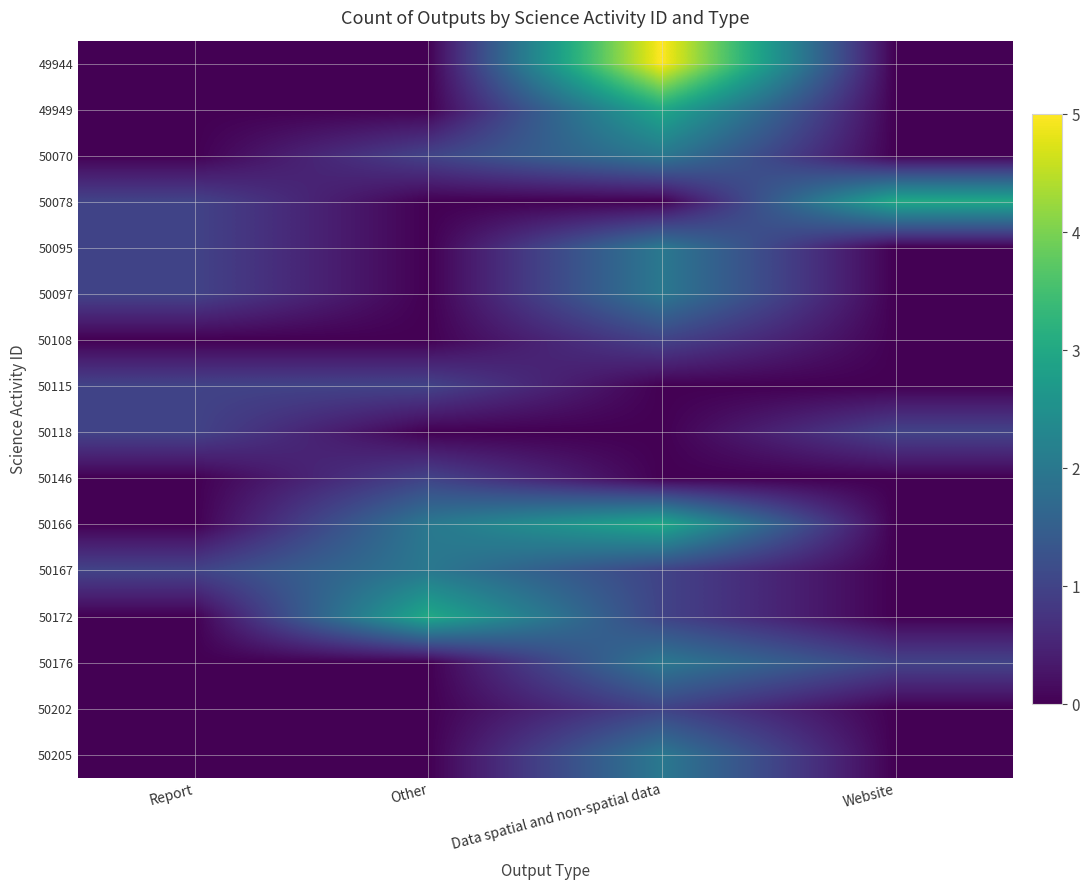

Reading left to right, list all the values displayed in this chart.

49944: Report=0	Other=0	Data spatial and non-spatial data=5	Website=0
49949: Report=0	Other=0	Data spatial and non-spatial data=3	Website=0
50070: Report=0	Other=1	Data spatial and non-spatial data=2	Website=0
50078: Report=1	Other=0	Data spatial and non-spatial data=0	Website=3
50095: Report=1	Other=0	Data spatial and non-spatial data=2	Website=0
50097: Report=1	Other=0	Data spatial and non-spatial data=2	Website=0
50108: Report=0	Other=0	Data spatial and non-spatial data=1	Website=0
50115: Report=1	Other=1	Data spatial and non-spatial data=0	Website=0
50118: Report=1	Other=0	Data spatial and non-spatial data=0	Website=1
50146: Report=0	Other=1	Data spatial and non-spatial data=0	Website=0
50166: Report=0	Other=2	Data spatial and non-spatial data=3	Website=0
50167: Report=1	Other=2	Data spatial and non-spatial data=1	Website=0
50172: Report=0	Other=3	Data spatial and non-spatial data=1	Website=0
50176: Report=0	Other=0	Data spatial and non-spatial data=2	Website=1
50202: Report=0	Other=0	Data spatial and non-spatial data=1	Website=0
50205: Report=0	Other=0	Data spatial and non-spatial data=2	Website=0